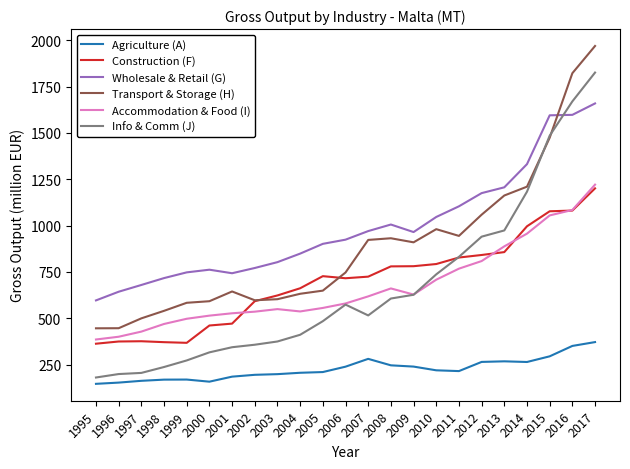

Which series has the largest total across all categories?

Wholesale & Retail (G)